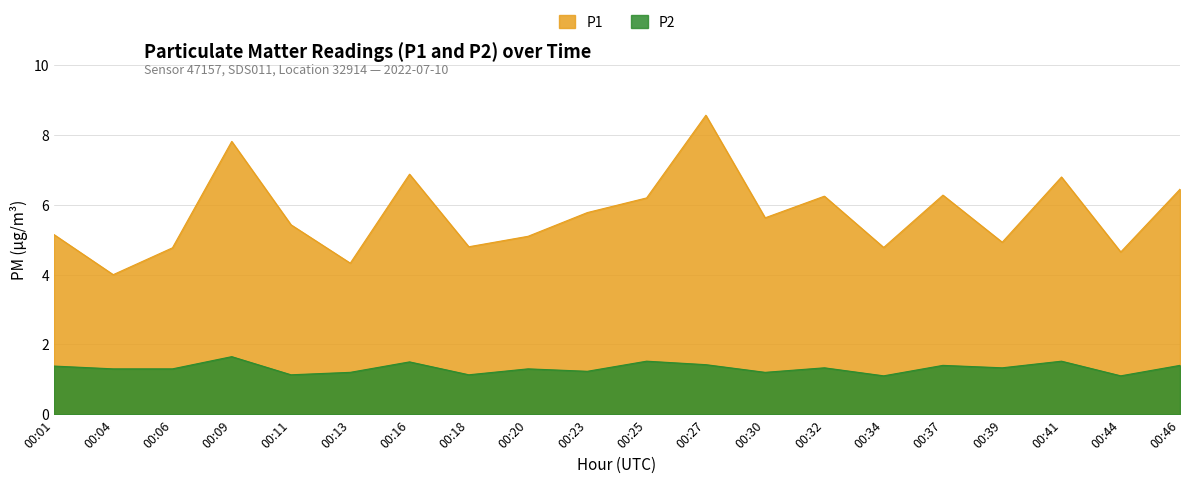

At 02:00, list the series in order from largest to smallest.

P1, P2